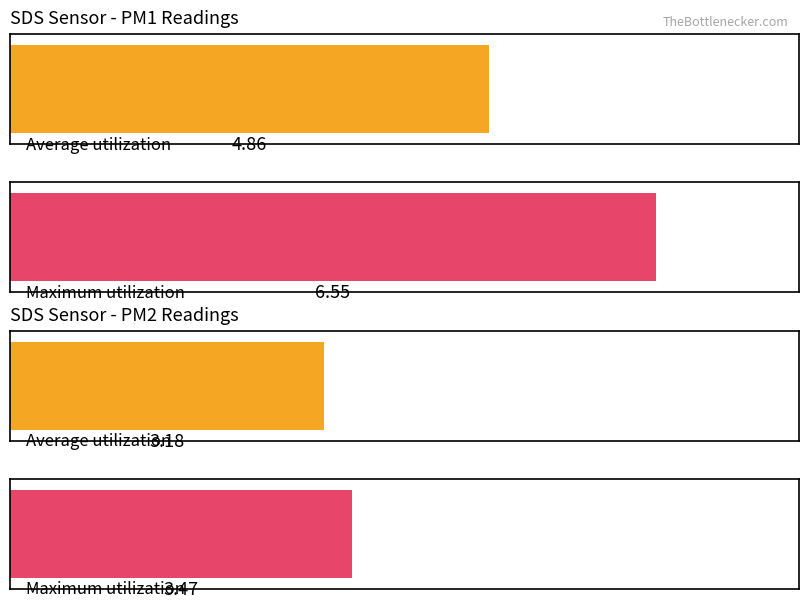

Read the SDS_P2 value at 00:31.

3.5